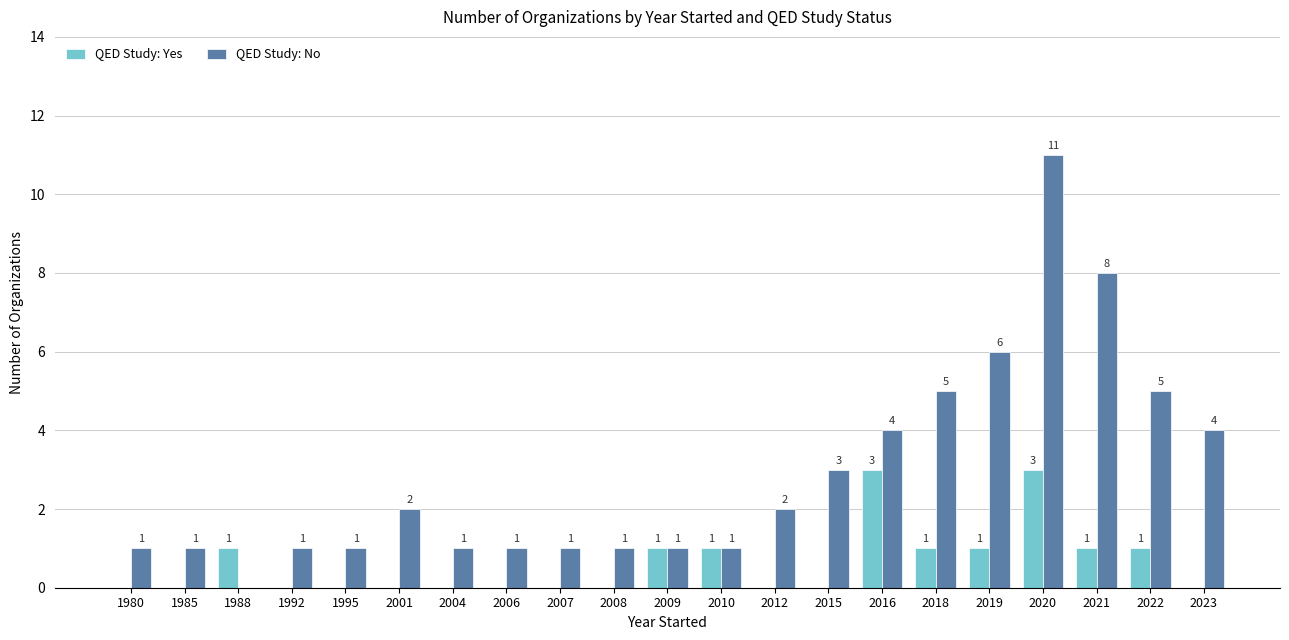

What is the spread (max minus min) of values at 2006?

1